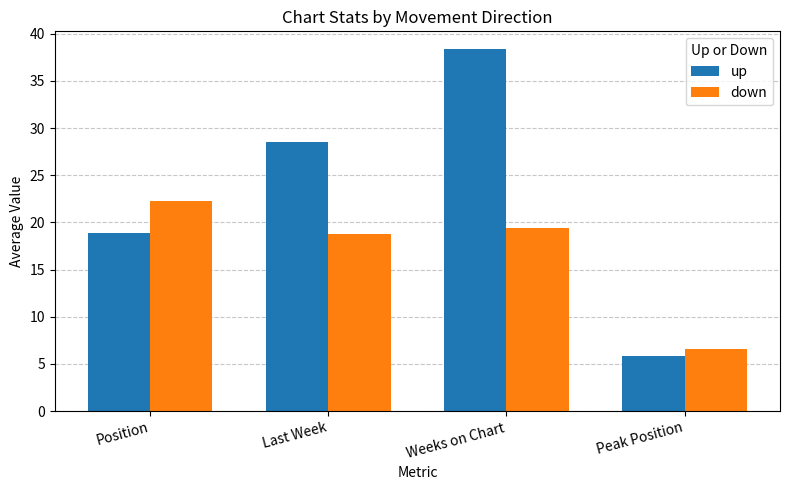

What is the label of the 4th bar from the right?

Position